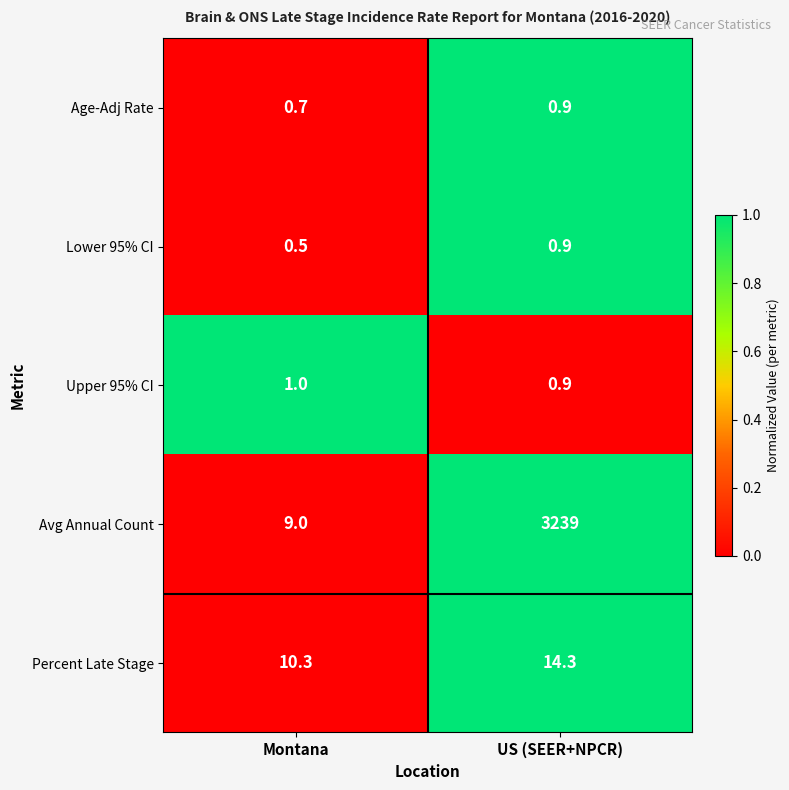

What is the sum of all Lower 95% CI values?

1.4